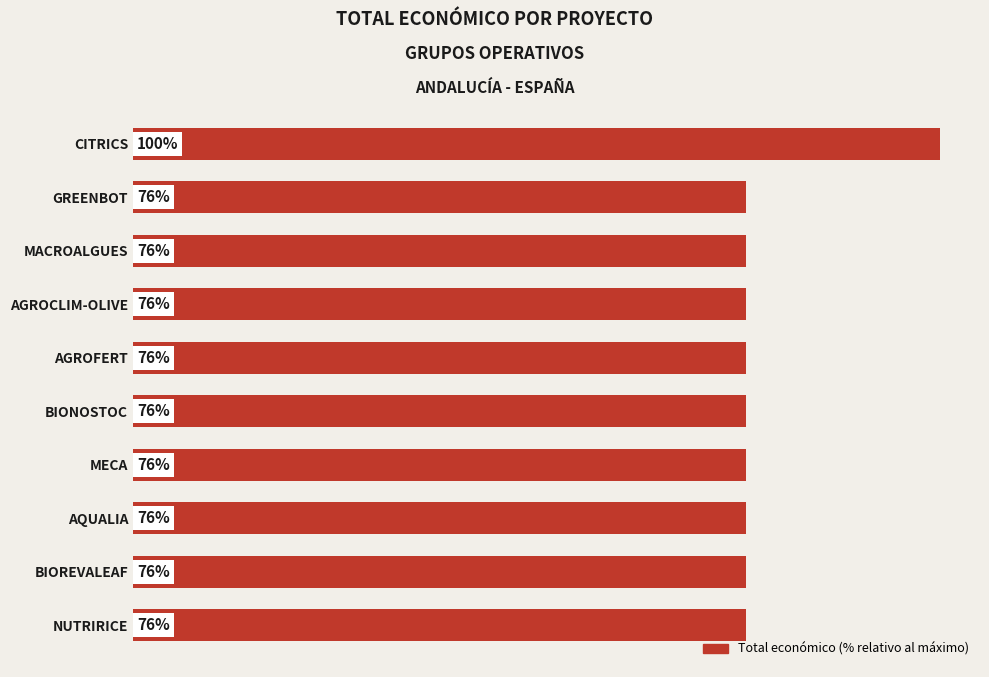

What is the label of the 4th bar from the bottom?

MECA